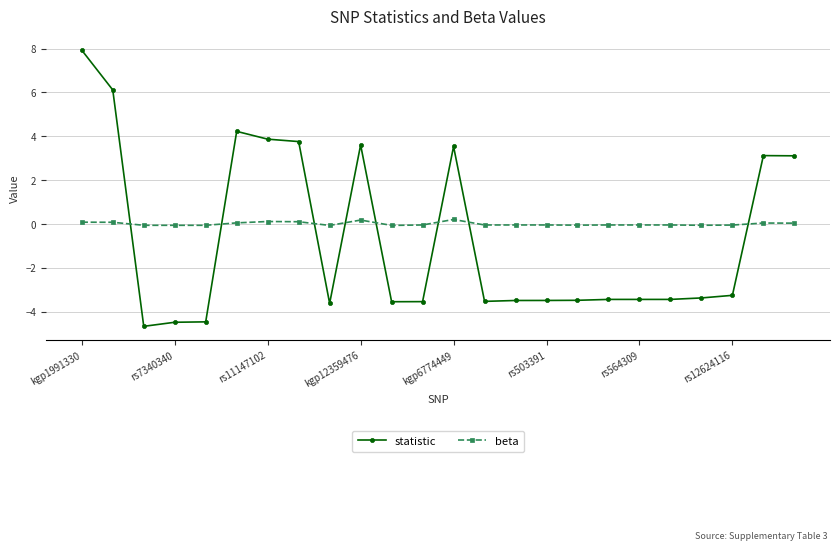

What is the difference between the second highest and second lowest values in the statistic series?

10.6